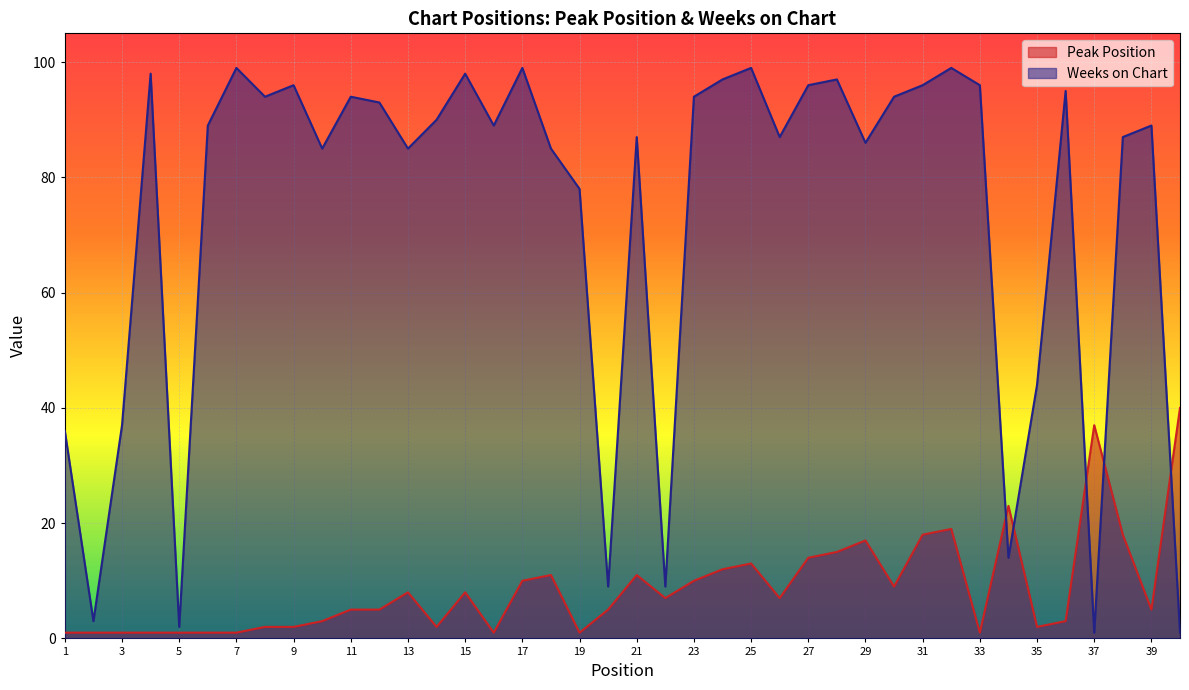

How many interior local valleys does the Weeks on Chart series have?

12